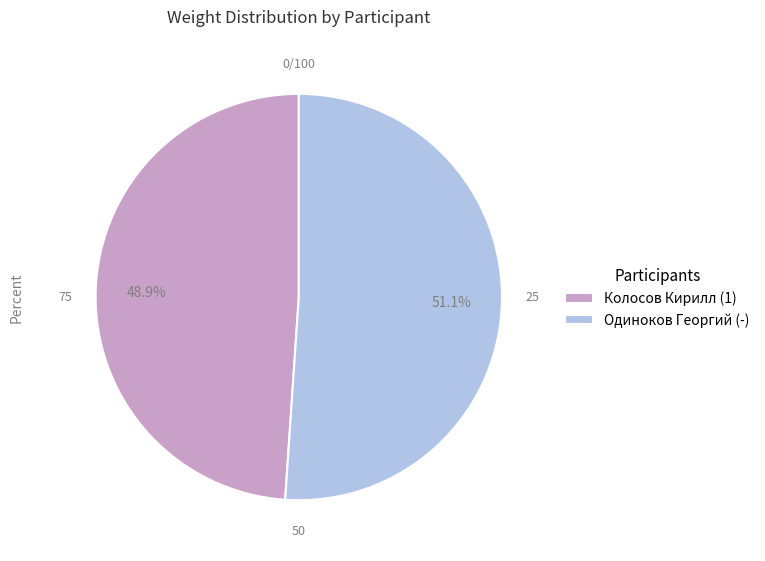

The Колосов Кирилл (1) slice represents 49% of the pie. True or false?

True